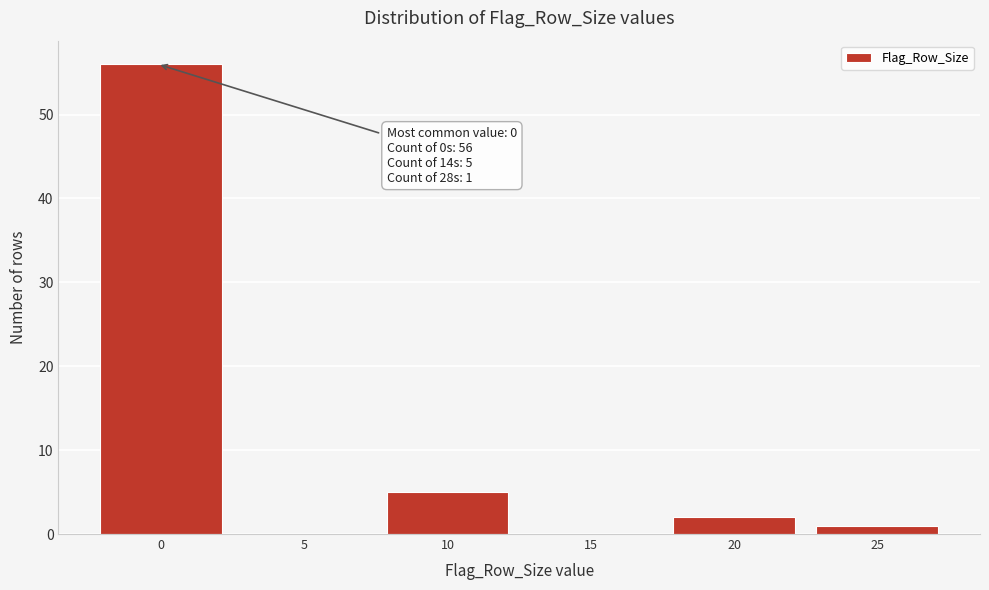

Reading left to right, what are all the values shown in this chart?

0=56	5=0	10=5	15=0	20=2	25=1